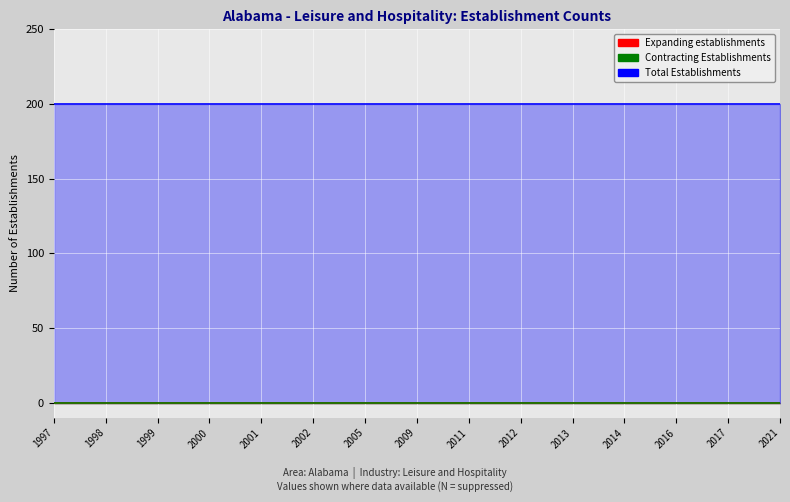

What is the value of the Total Establishments point at the 13th from the left?

200